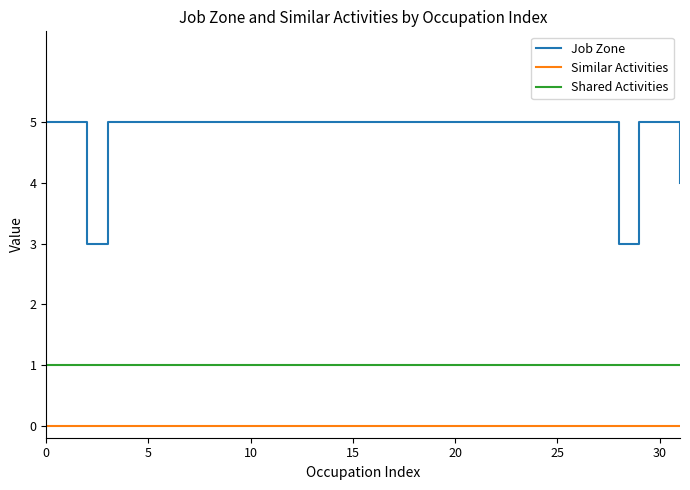

True or false: Similar Activities and Job Zone intersect in this chart.

False